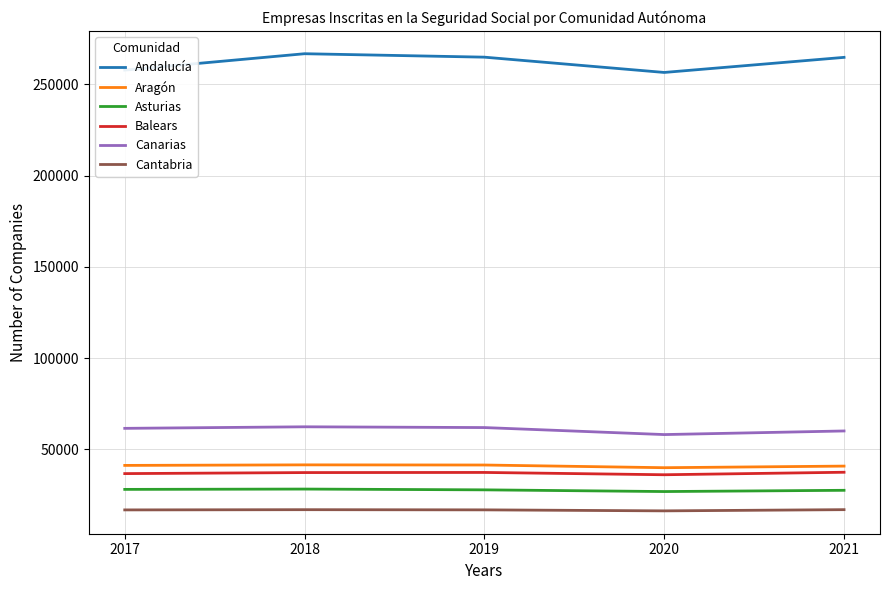

True or false: Andalucía and Canarias intersect in this chart.

False